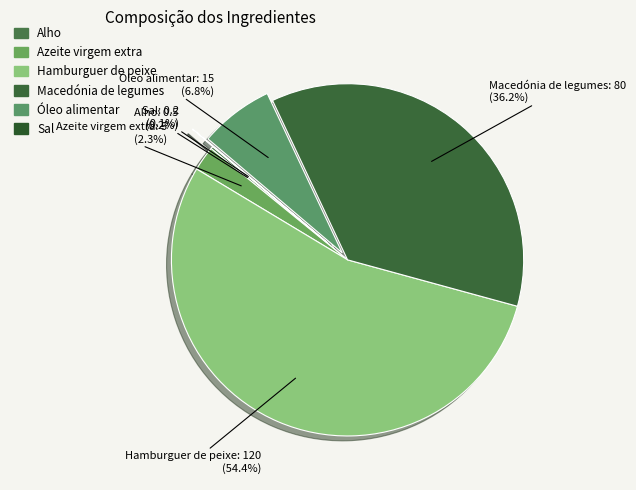

Is there any slice that represents more than half of the pie?

Yes